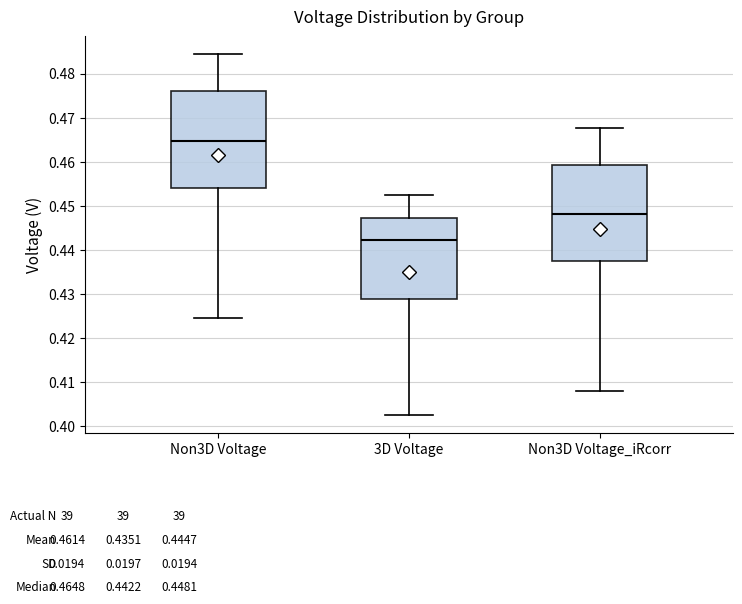

Which box has the lowest median line?

3D Voltage